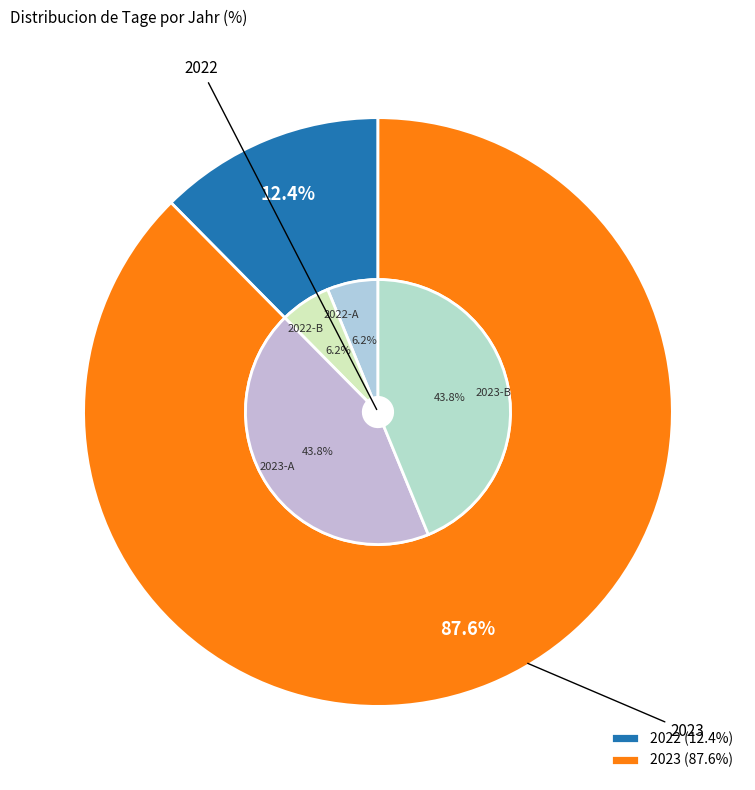

Is there any slice that represents more than half of the pie?

Yes